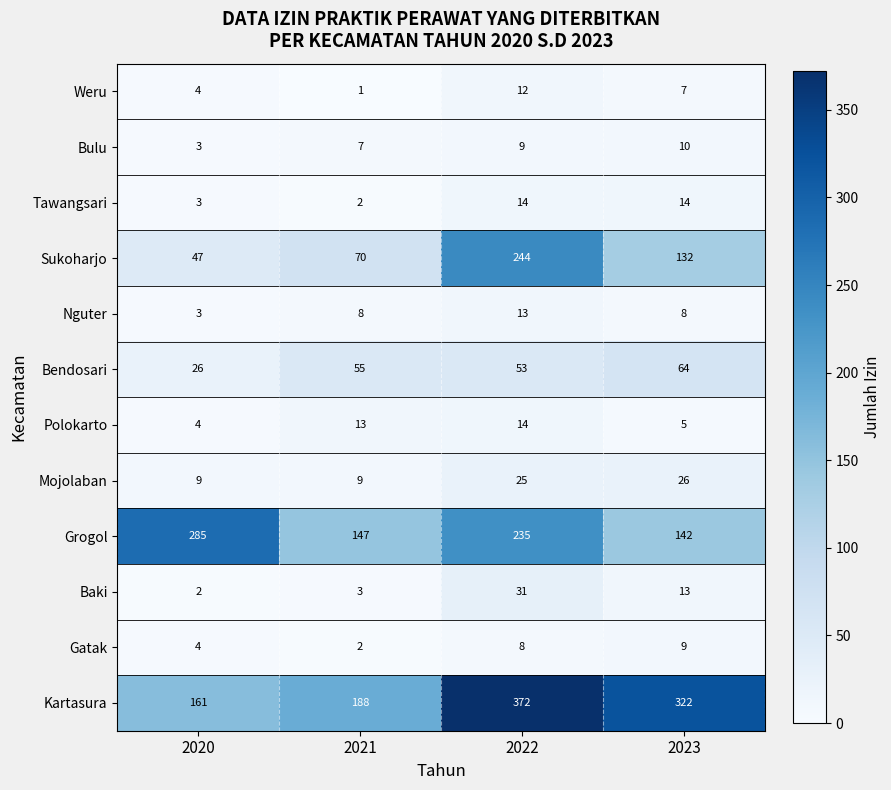

What is the difference between the maximum and minimum values in the Nguter series?

10